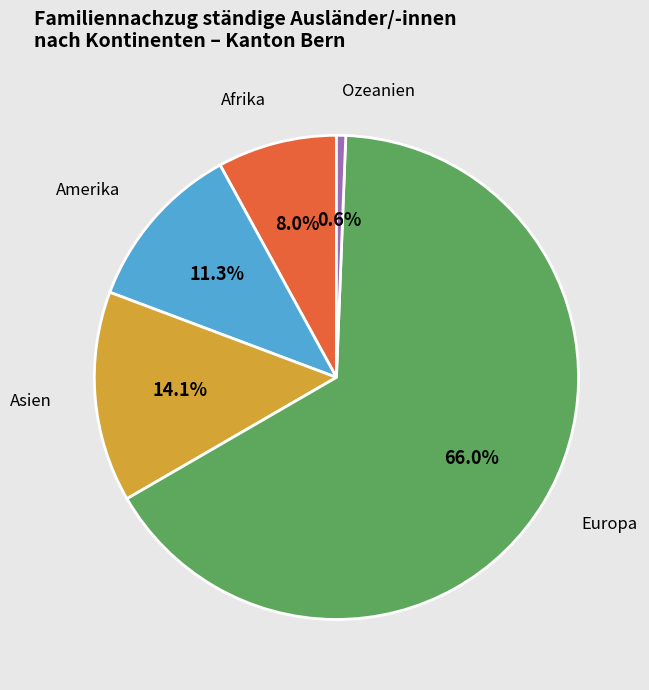

Is there any slice that represents more than half of the pie?

Yes